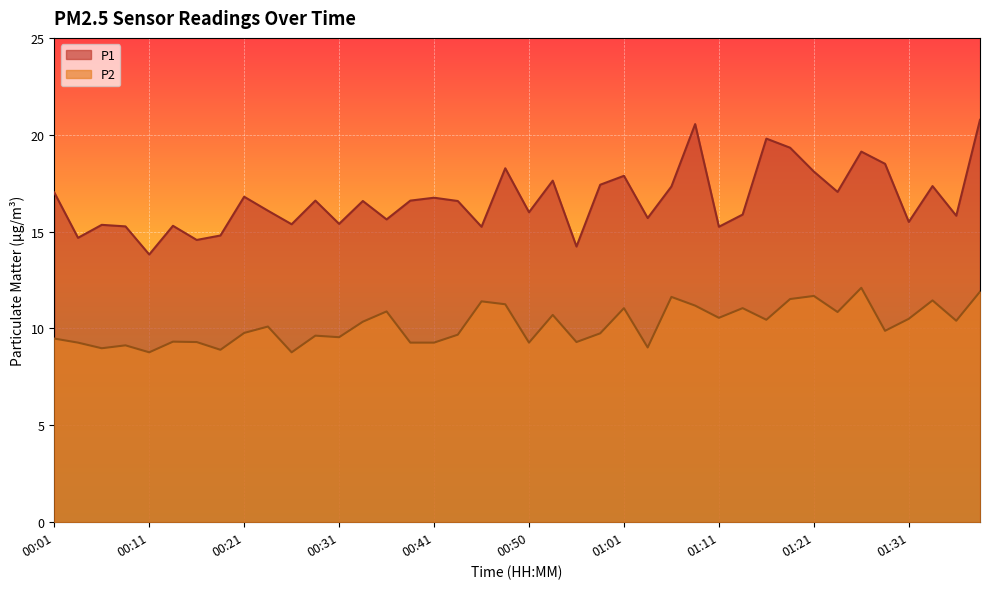

What is the value of the P2 point at the 6th from the left?

9.3